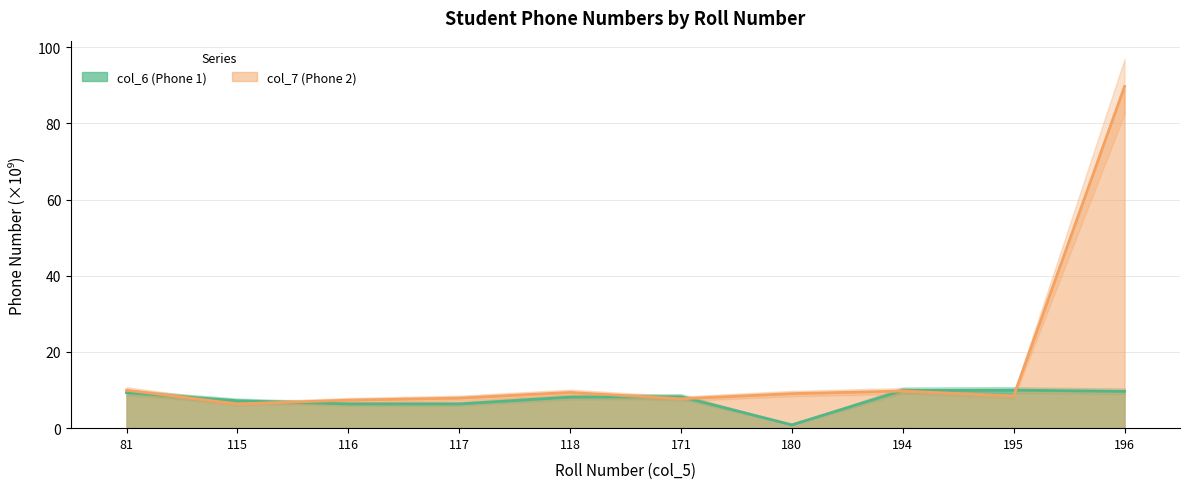

What is the difference between the maximum and minimum values in the col_6 (Phone 1) series?

9.1